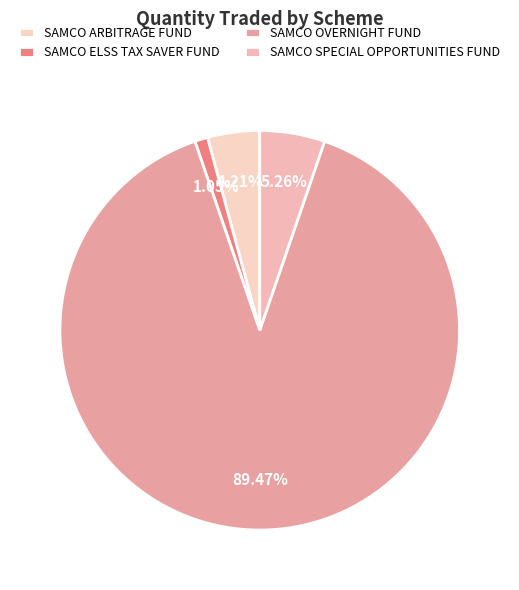

The SAMCO ARBITRAGE FUND slice represents 1% of the pie. True or false?

False